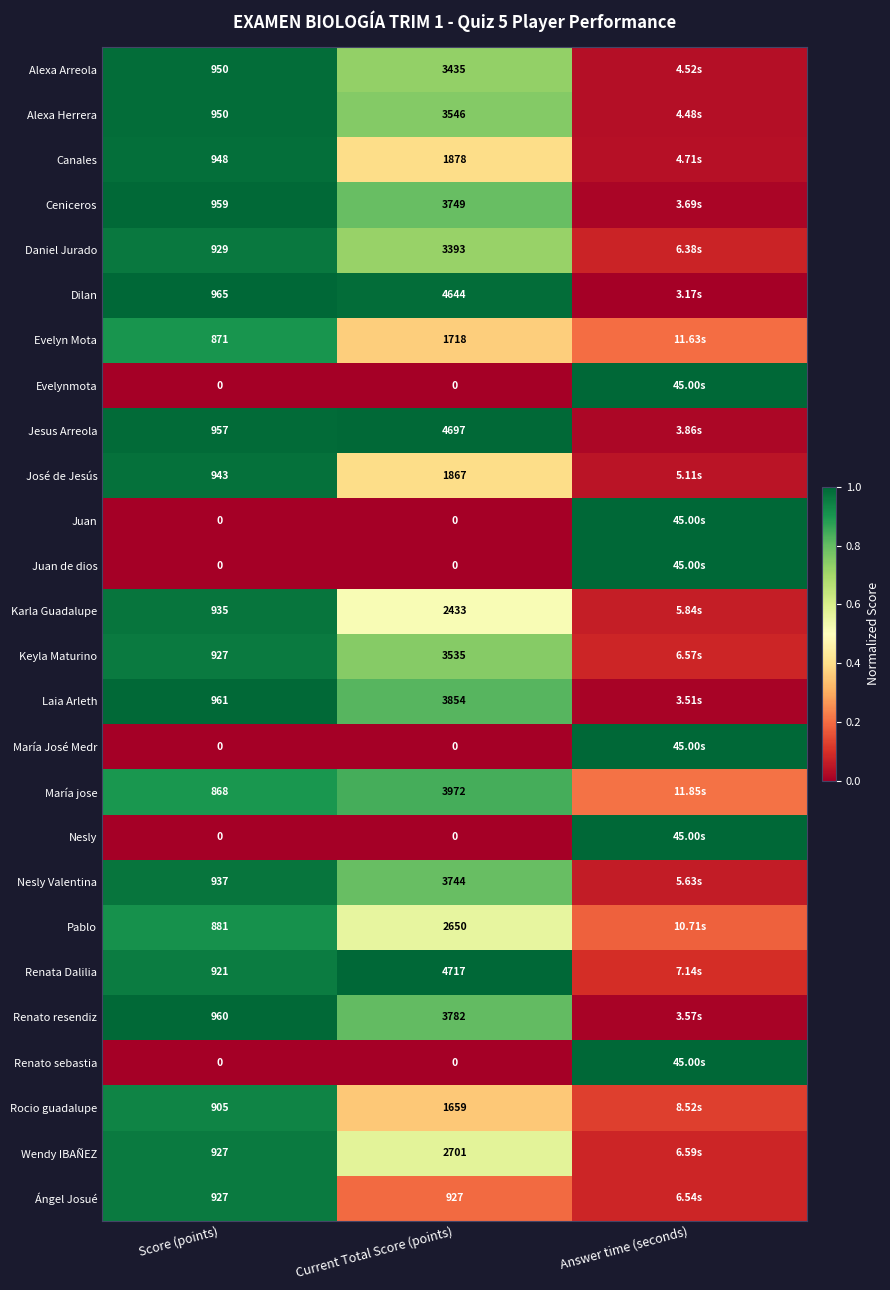

Is the value of Evelynmota at Score (points) greater than the value of Renata Dalilia at Current Total Score (points)?

No